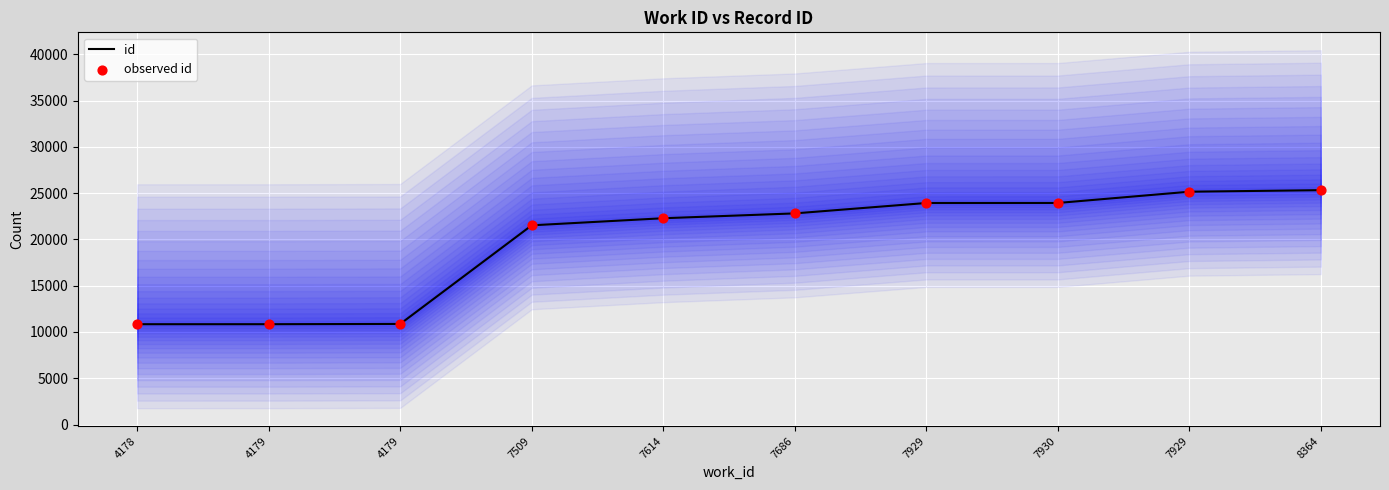

Which series contains the highest Y value?

id